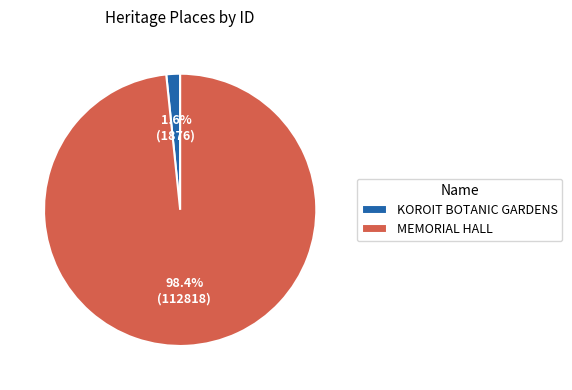

How many slices are in this pie chart?

2